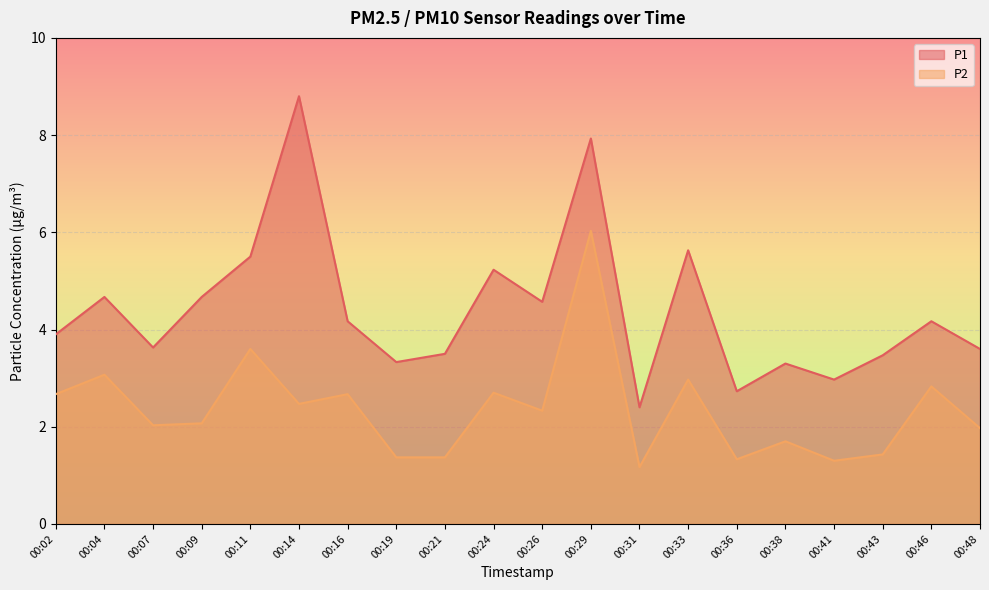

List the series in order of their overall mean, lowest first.

P2, P1